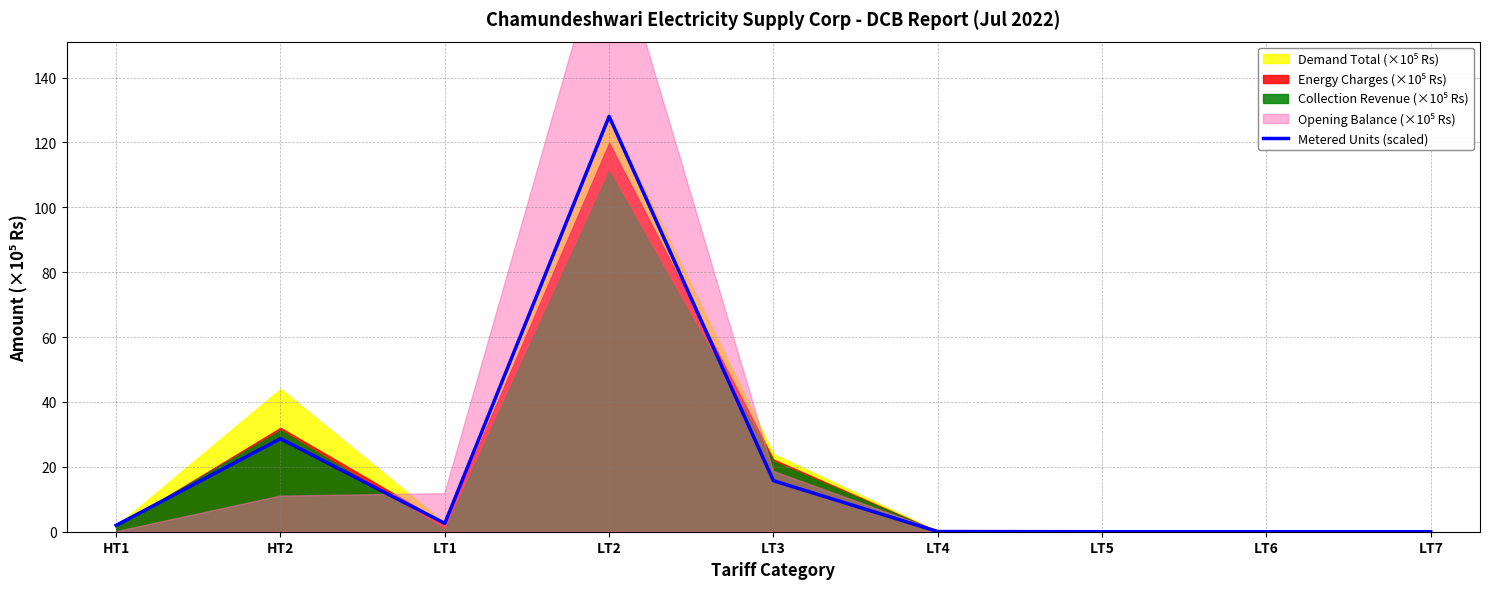

What is the difference between the maximum and minimum values?

128.0